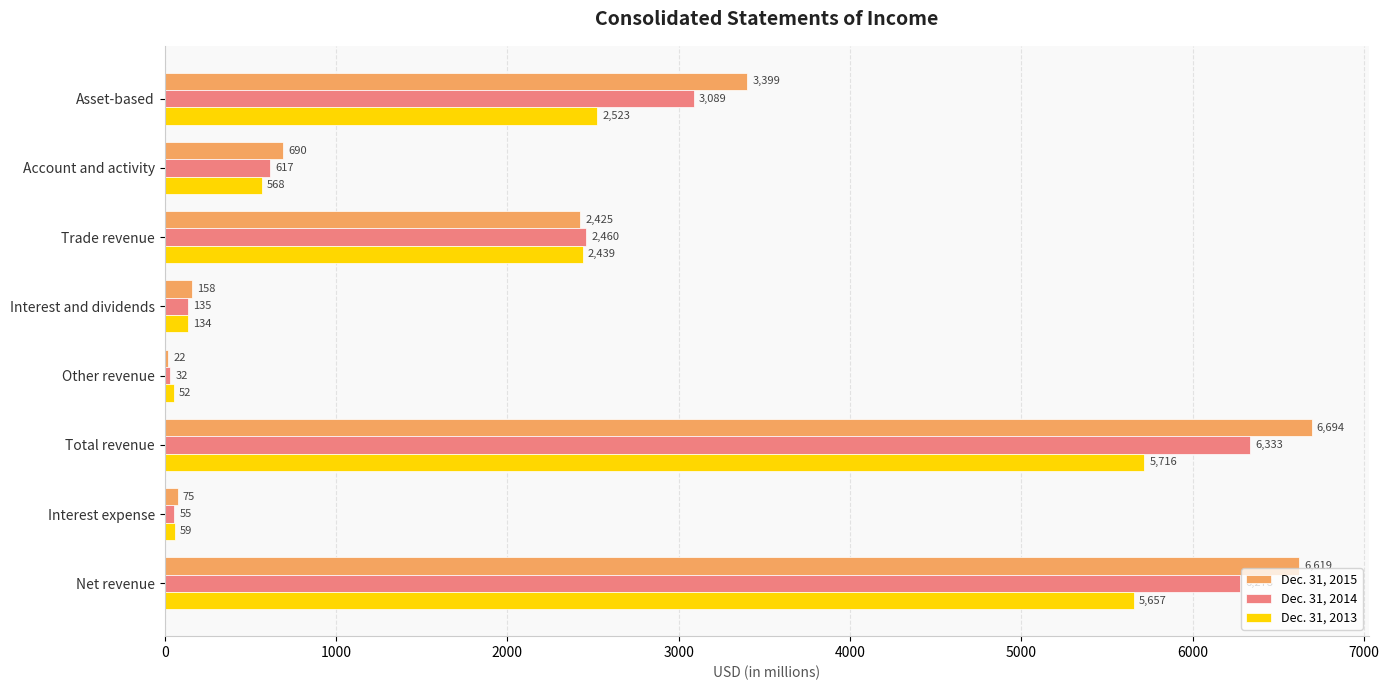

Which series has the largest range (max minus min)?

Dec. 31, 2015